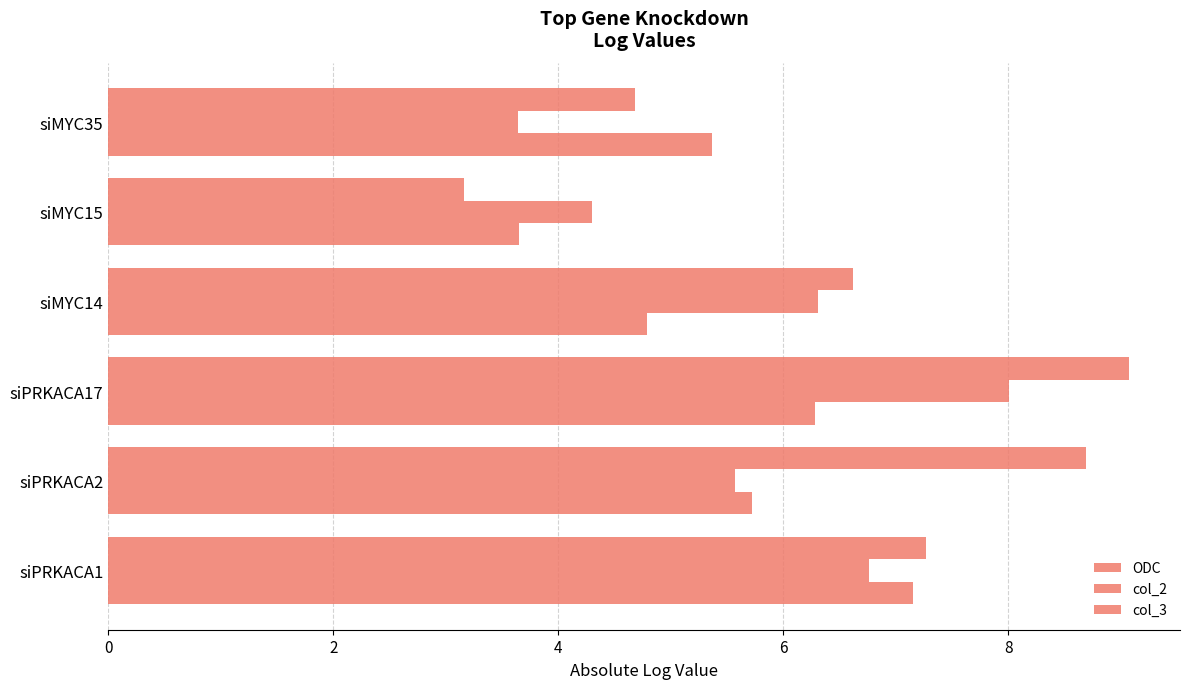

How many data points in col_3 are above 7?

3